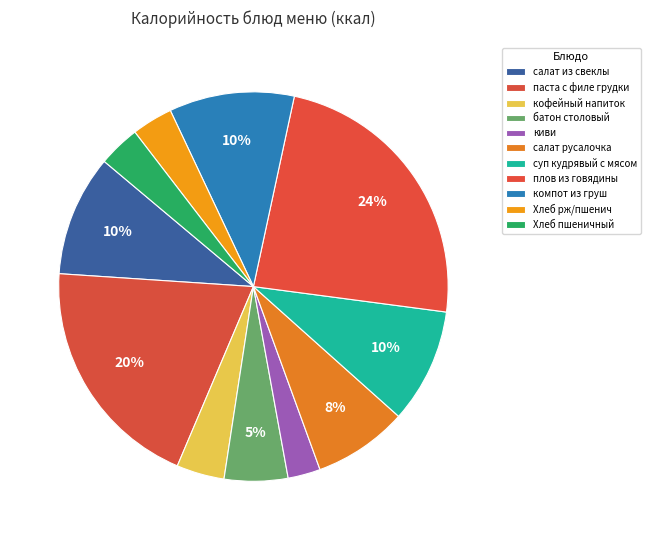

Which category has the biggest portion of the pie?

плов из говядины